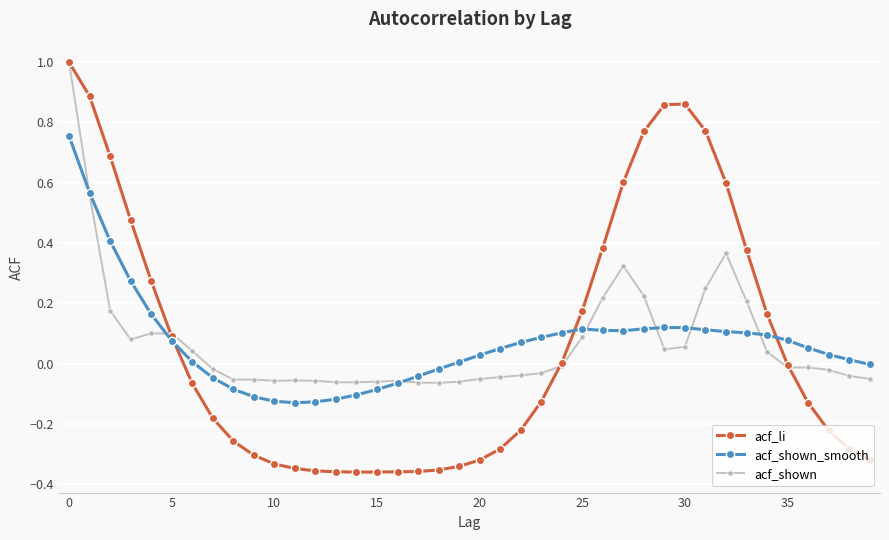

Which series ends up on top after the final intersection of acf_shown and acf_li?

acf_shown